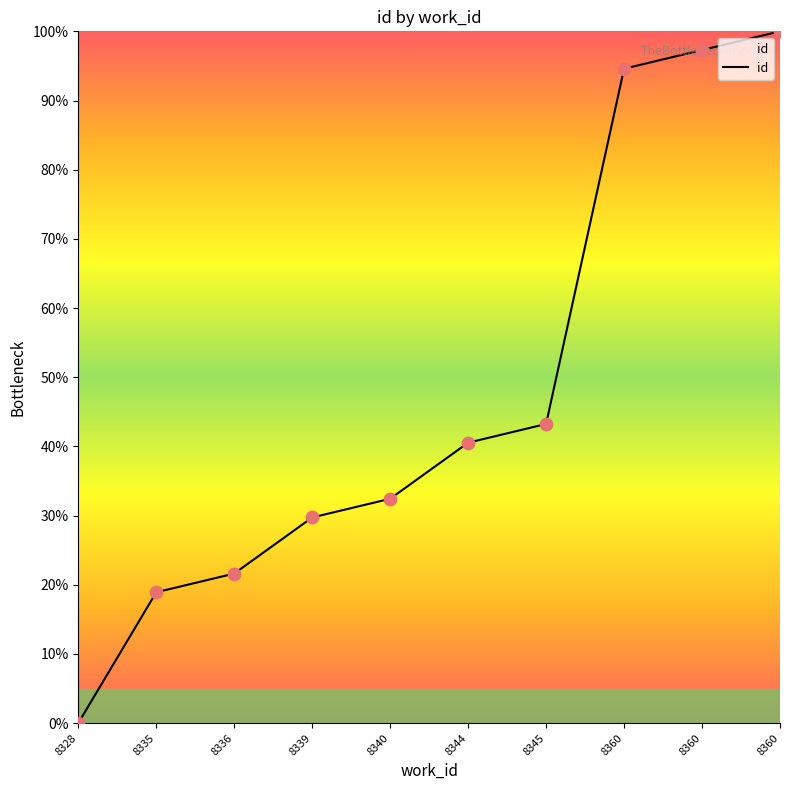

Between 8360 and 8328, which is larger?

8360